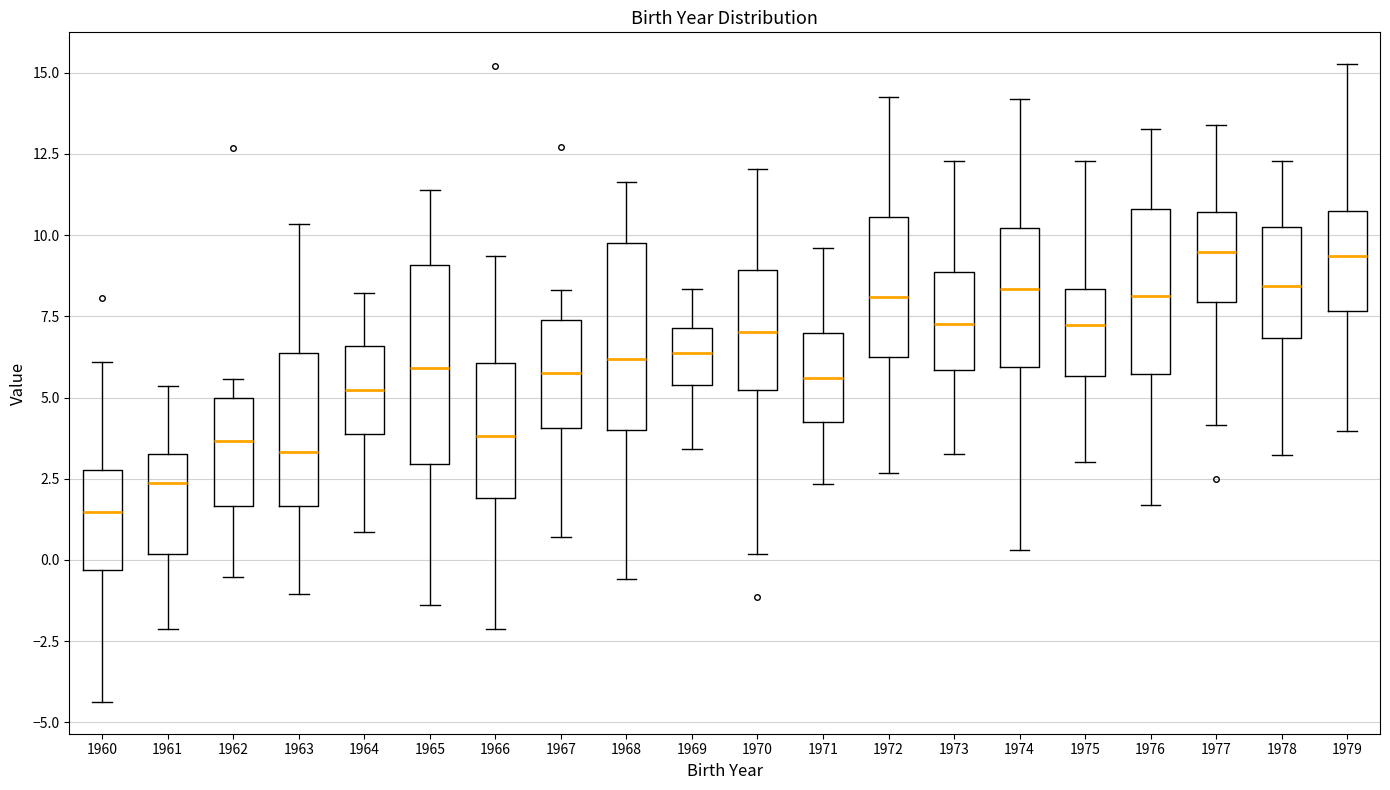

Which box has the lowest median line?

1960